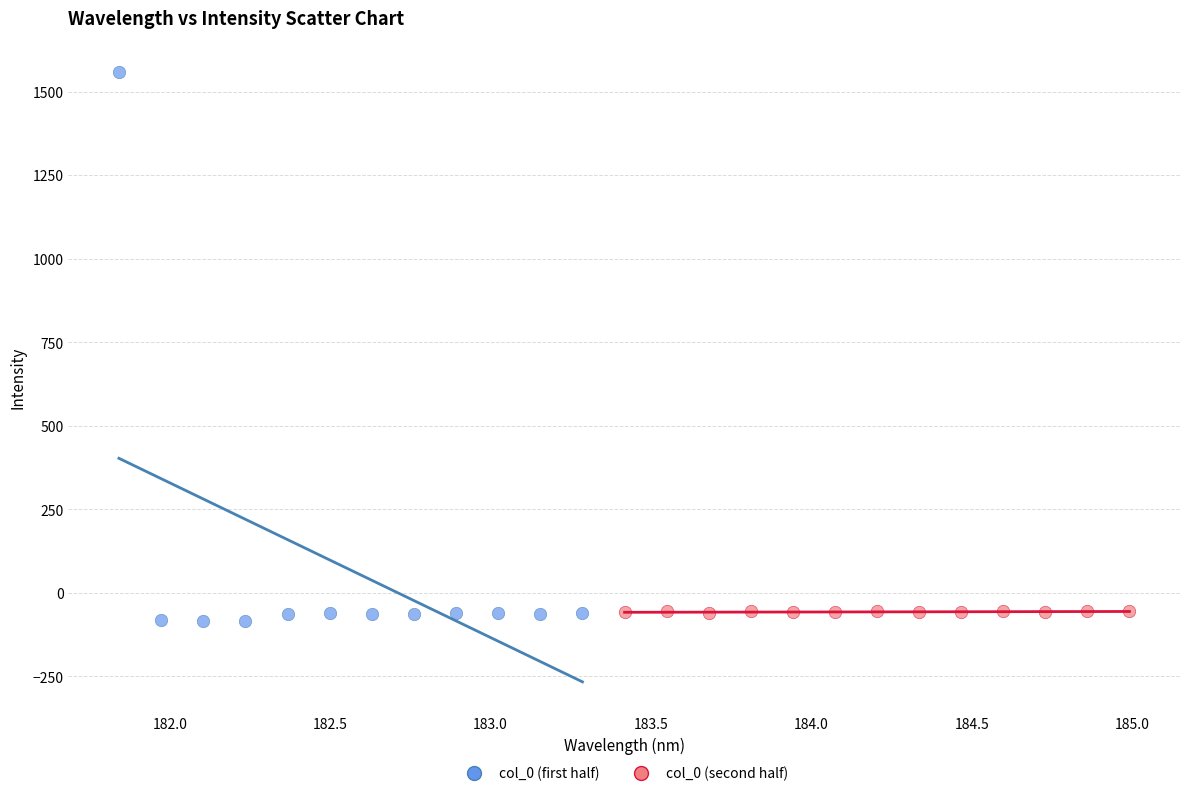

What are all the series names shown in the legend?

col_0 (first half), col_0 (second half)